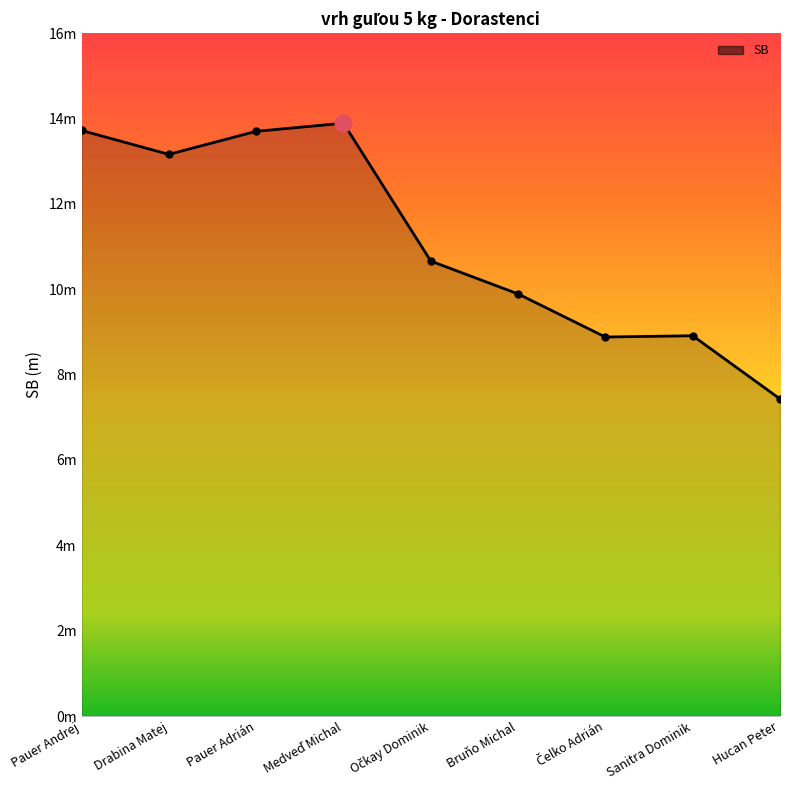

Does the chart have visible grid lines?

No